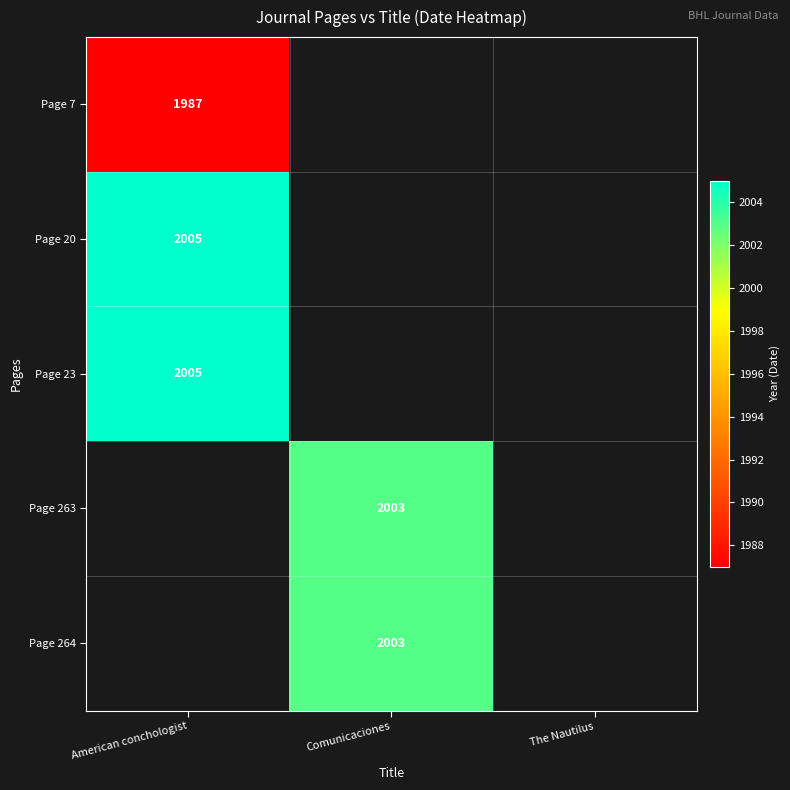

Is it true that Page 7 equals 3482.9 at American conchologist?

False